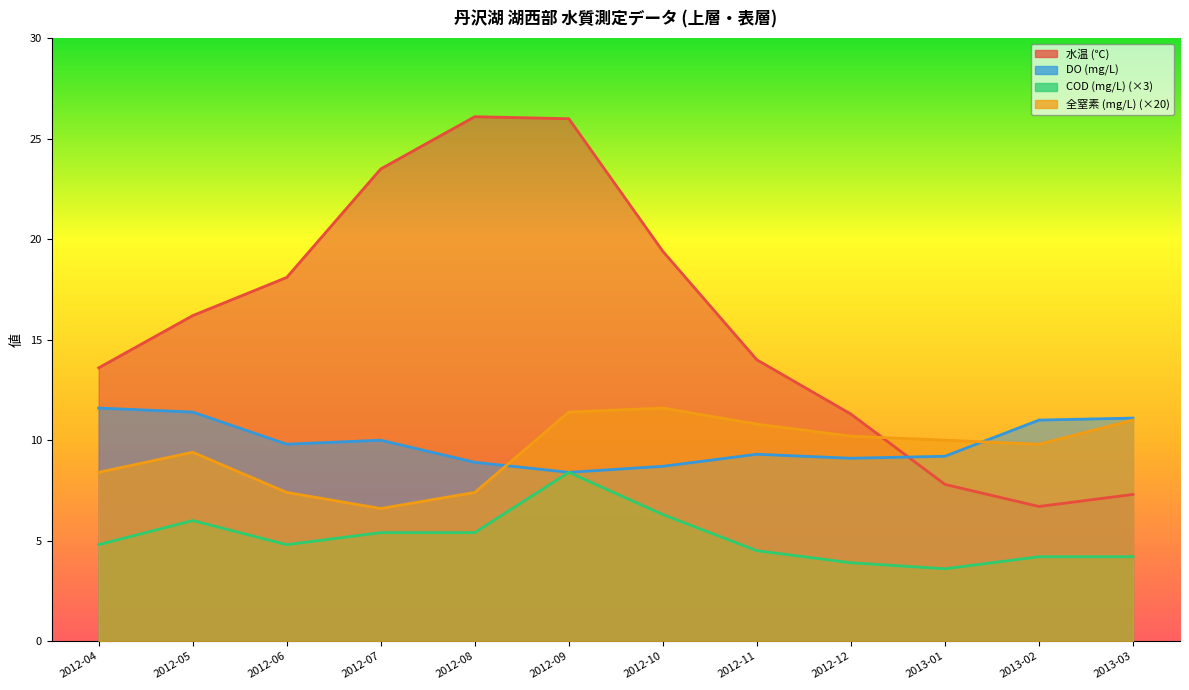

Reading left to right, extract all data points from this chart.

水温 (℃): 13.6	16.2	18.1	23.5	26.1	26.0	19.4	14.0	11.3	7.8	6.7	7.3
DO (mg/L): 11.6	11.4	9.8	10.0	8.9	8.4	8.7	9.3	9.1	9.2	11.0	11.1
COD (mg/L): 4.8	6.0	4.8	5.4	5.4	8.4	6.3	4.5	3.9	3.6	4.2	4.2
全窒素 (mg/L): 8.4	9.4	7.4	6.6	7.4	11.4	11.6	10.8	10.2	10.0	9.8	11.0